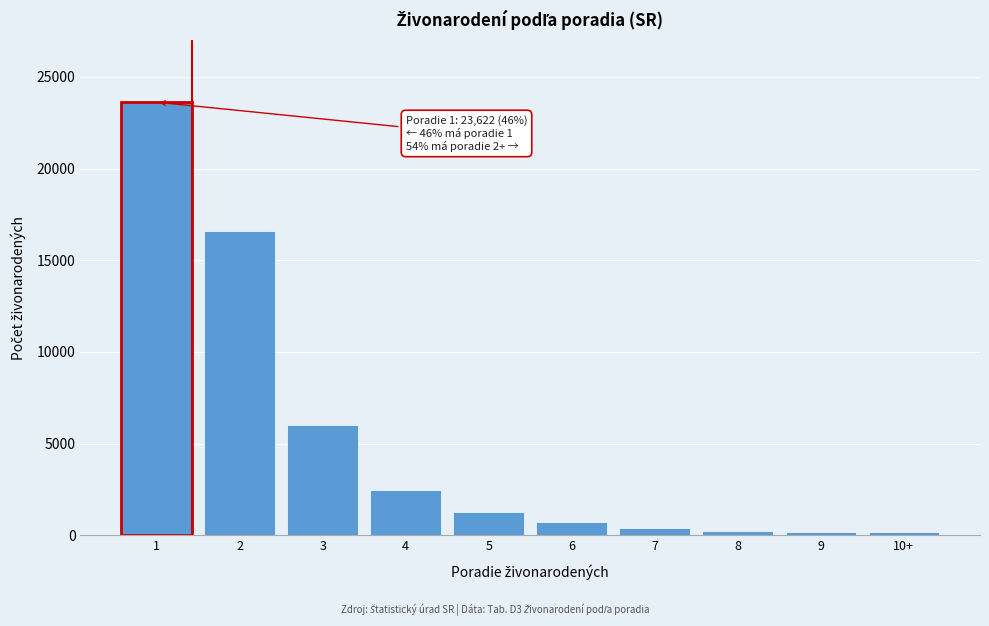

Is it true that the value at 2 is 29809?

False